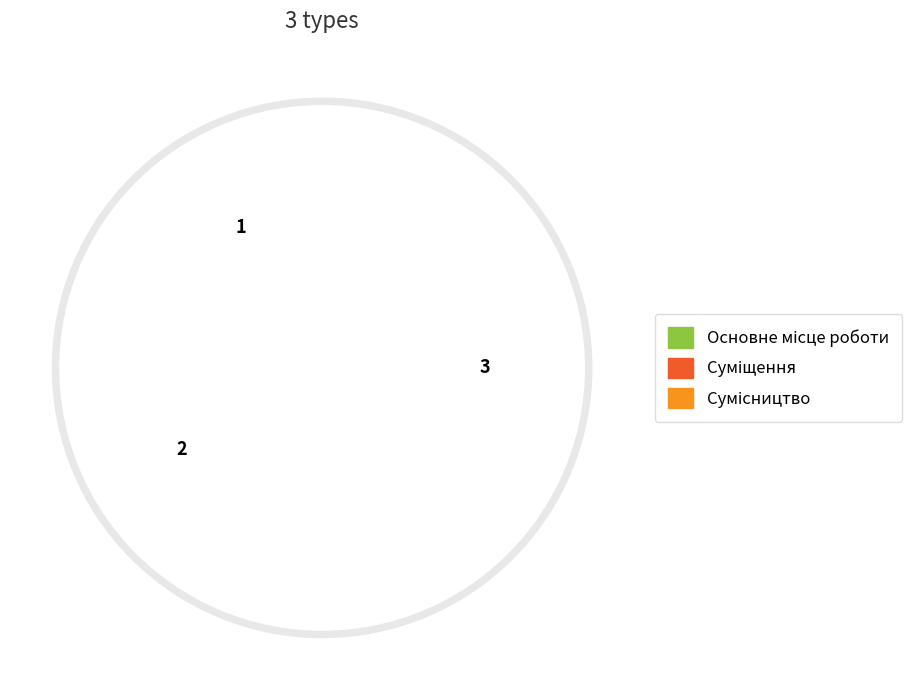

How many slices are in this pie chart?

3